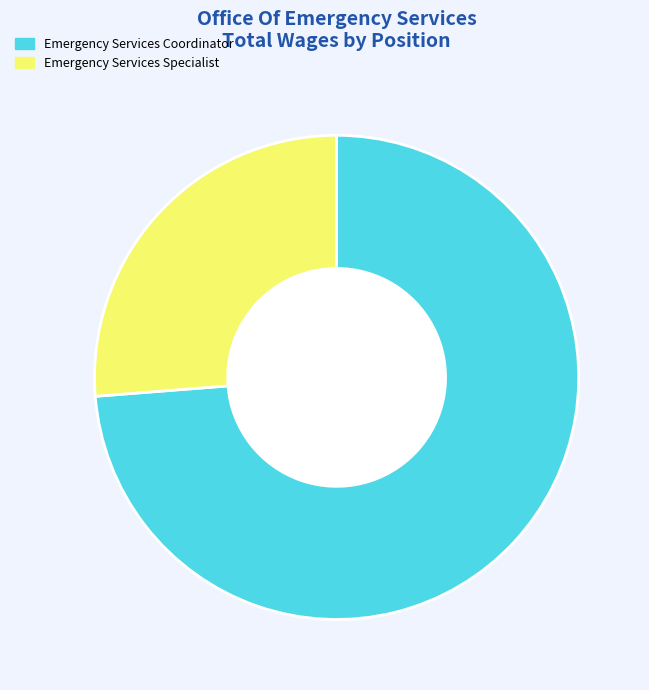

Is it true that Emergency Services Specialist is 26% of the pie?

True